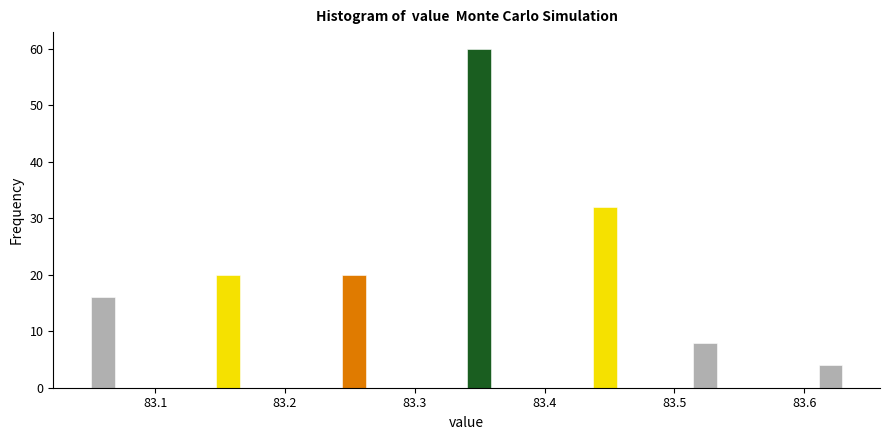

Read against the x-axis, roughly where is the centre of the tallest bar?

83.35